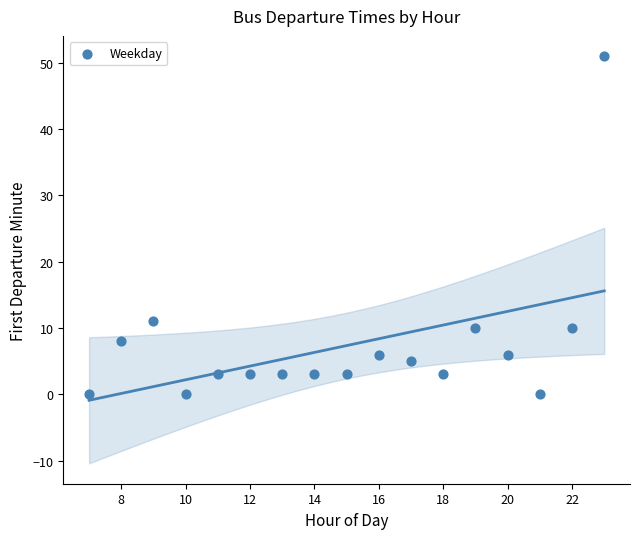

What is the range of Y values (max minus min)?

51